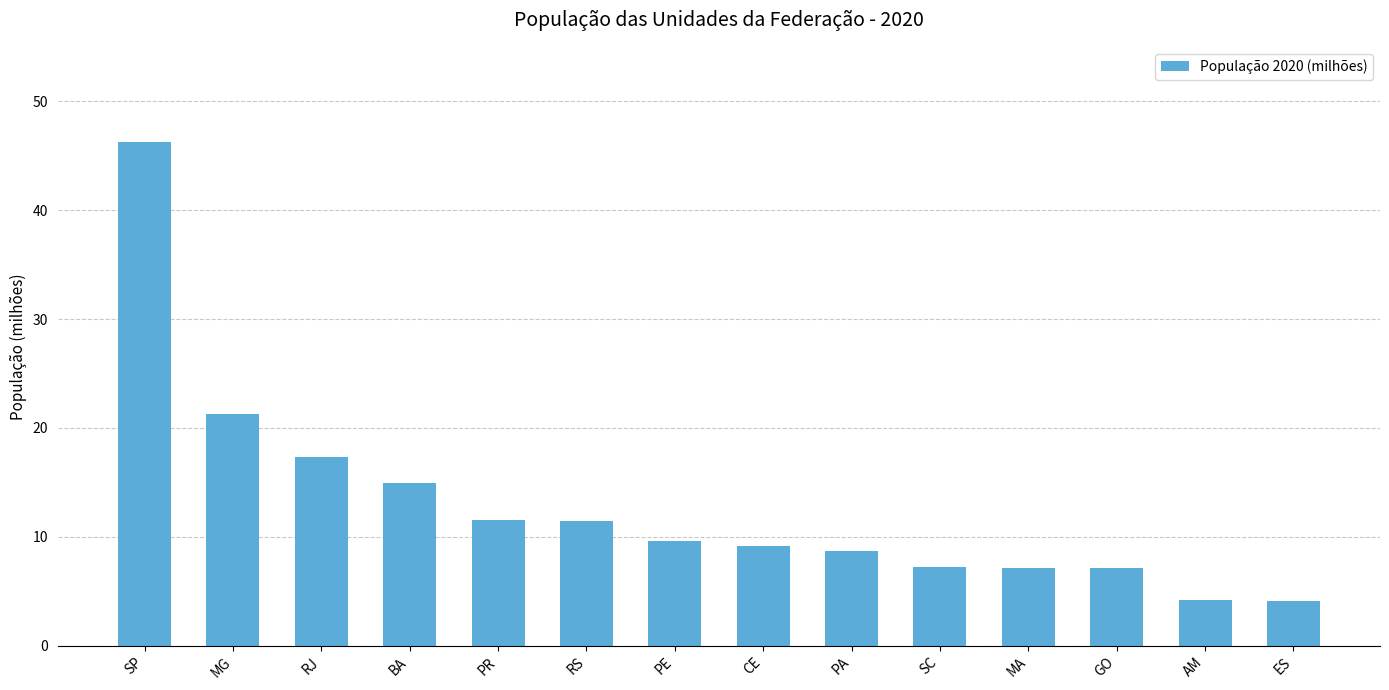

What is the label of the 6th bar from the left?

RS